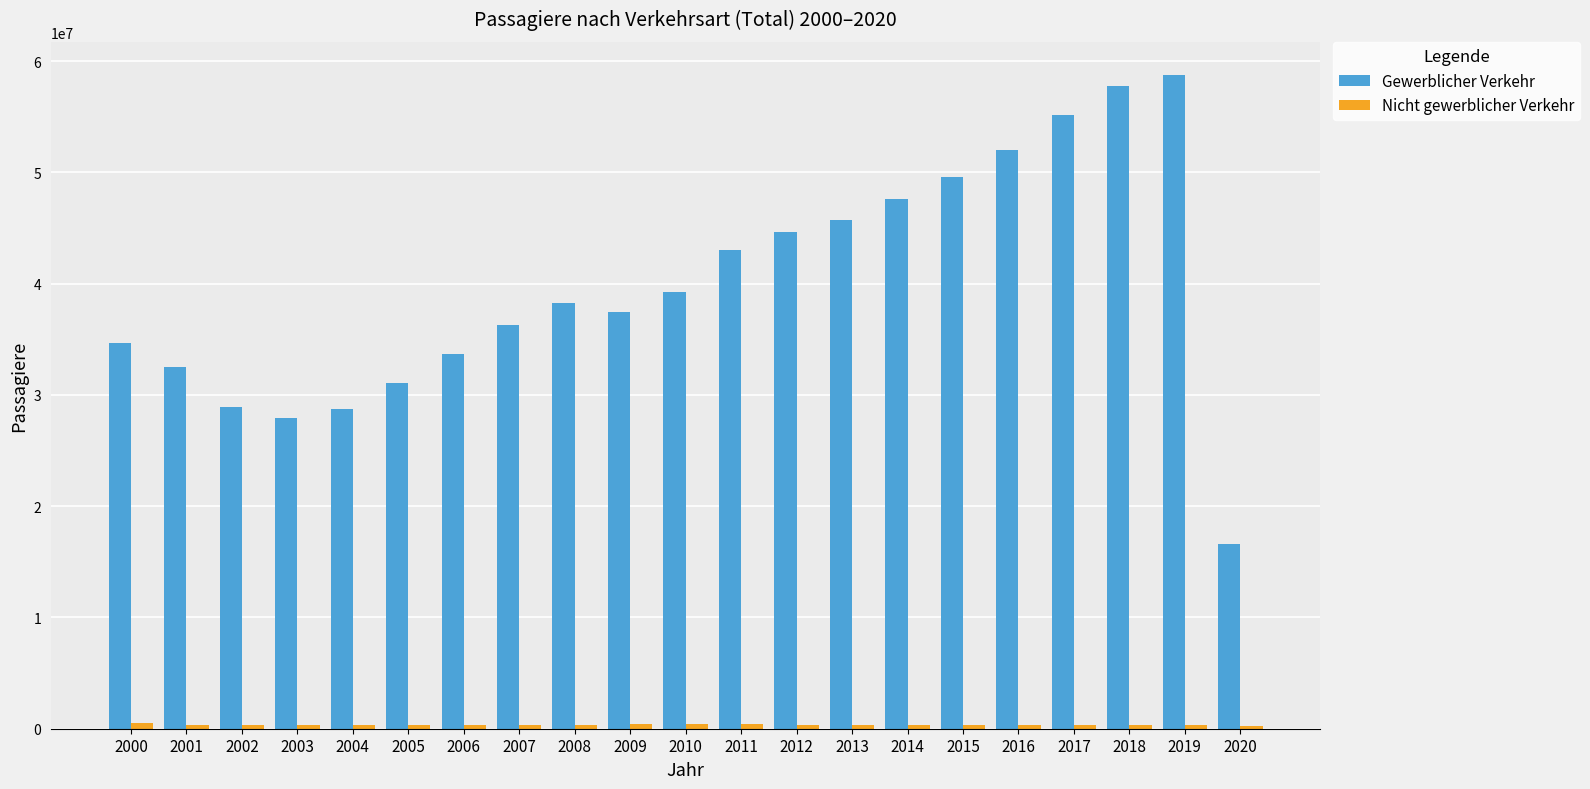

How many bars are there in total?

42